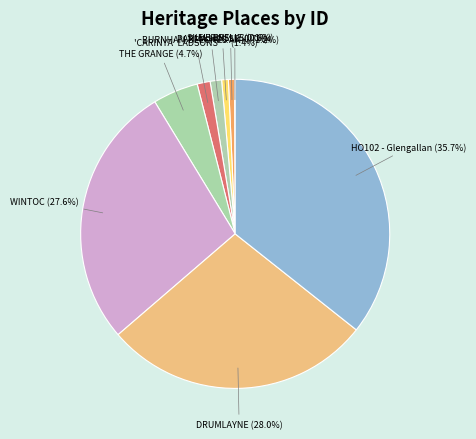

To the nearest percent, what is the average slice percentage?

11%